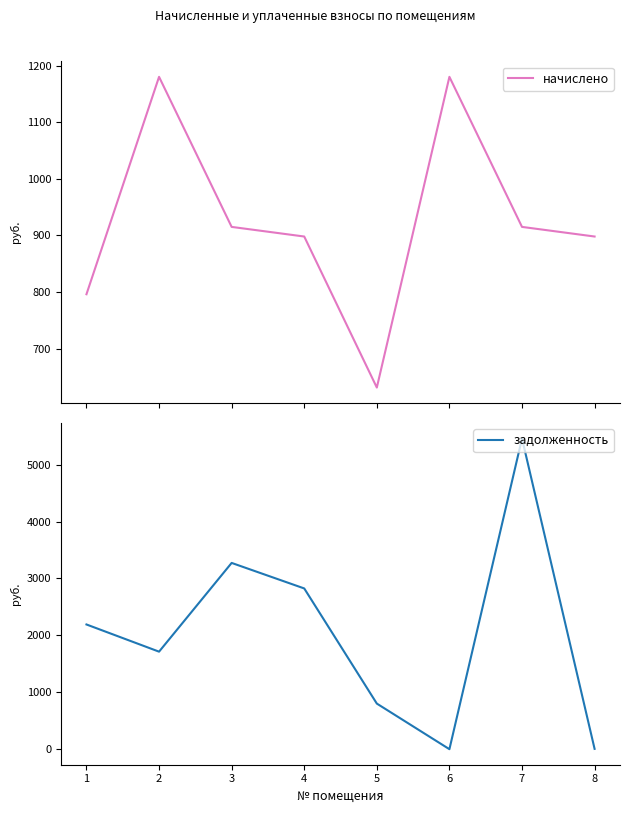

Which series has the largest range (max minus min)?

задолженность